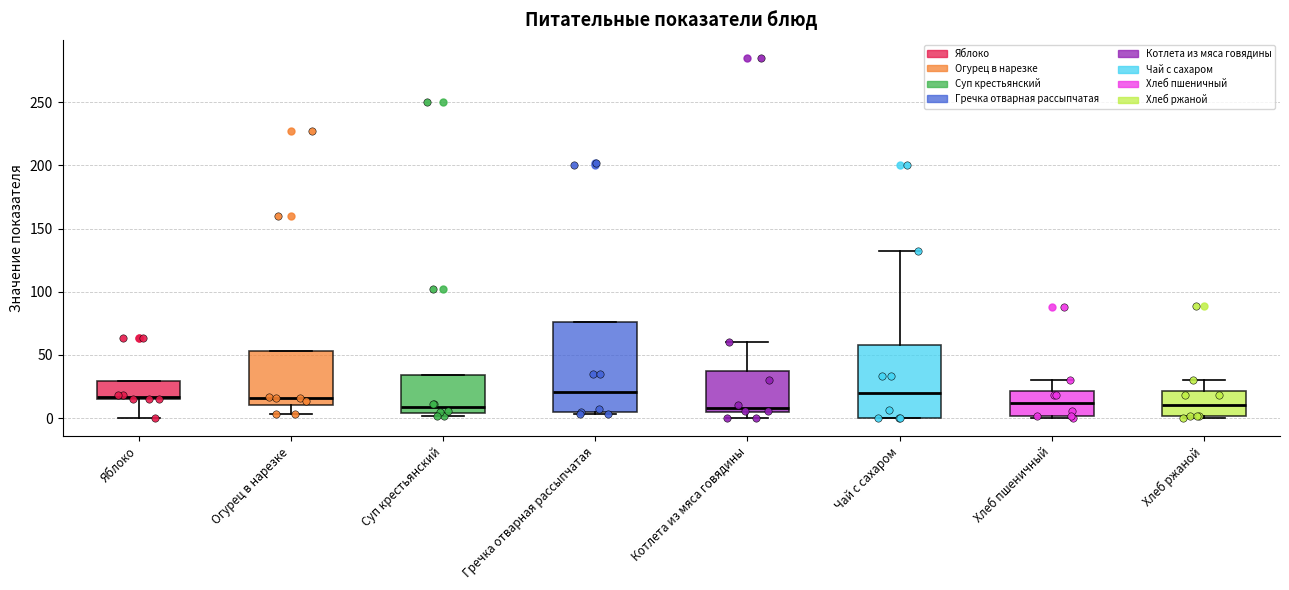

Reading left to right, read every box against the y-axis: the position of its median line, the range the box covers, and the ends of its whiskers. The values are not printed on the chart, so give them approximately, as read against the axis.

Яблоко: median 15, box 15 to 30, whiskers 0 to 30
Огурец в нарезке: median 15, box 10 to 55, whiskers 5 to 55
Суп крестьянский: median 10, box 5 to 35, whiskers 0 to 35
Гречка отварная рассыпчатая: median 20, box 5 to 75, whiskers 5 to 75
Котлета из мяса говядины: median 10, box 5 to 40, whiskers 0 to 60
Чай с сахаром: median 20, box 0 to 60, whiskers 0 to 130
Хлеб пшеничный: median 10, box 0 to 20, whiskers 0 (just below the box's lower edge) to 30
Хлеб ржаной: median 10, box 0 to 20, whiskers 0 to 30